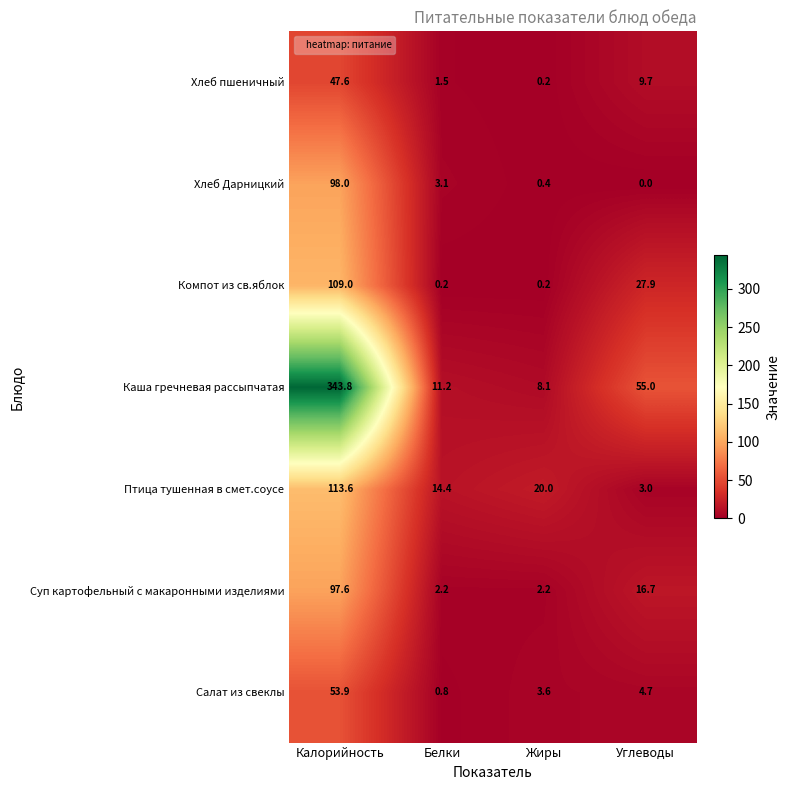

What is the spread (max minus min) of values at Белки?

14.2